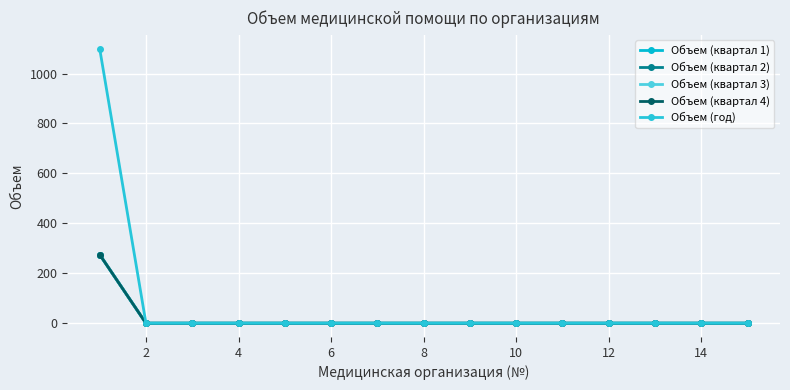

True or false: Объем (квартал 1) and Объем (квартал 4) intersect in this chart.

False